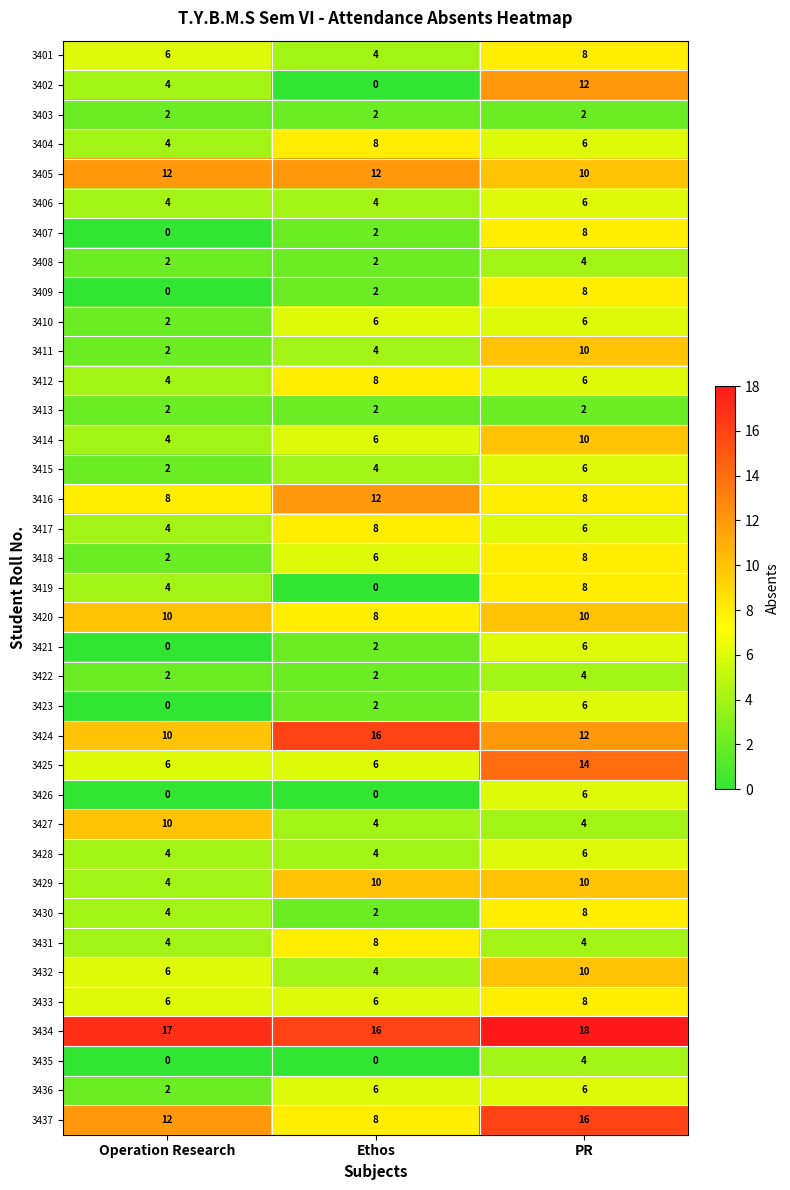

Which series has the largest total across all categories?

3434